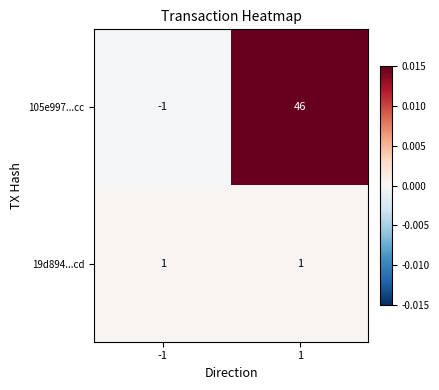

Which series has the largest total across all categories?

105e997...cc